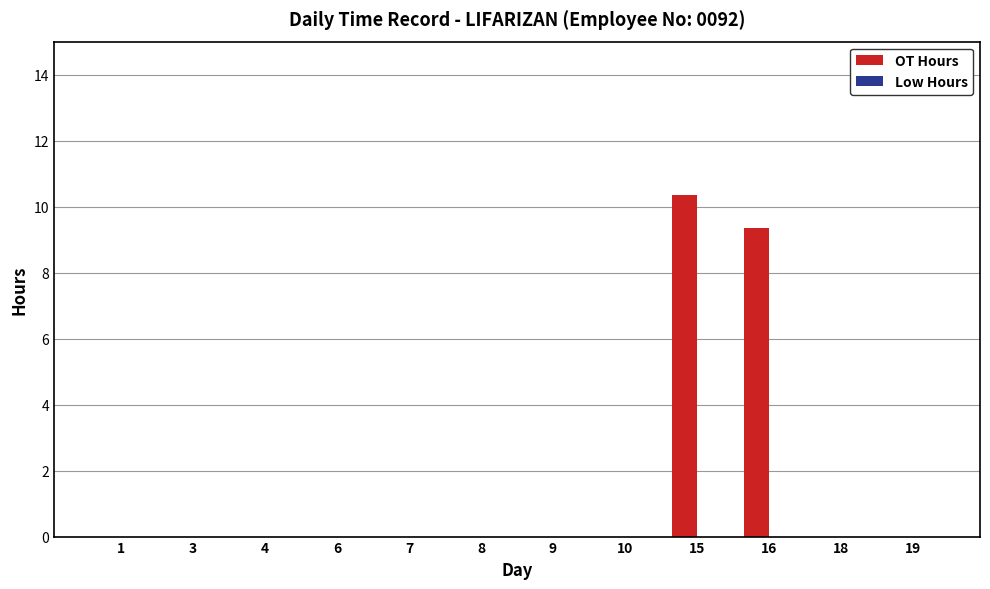

Is it true that the value at 1 is -6.0?

False